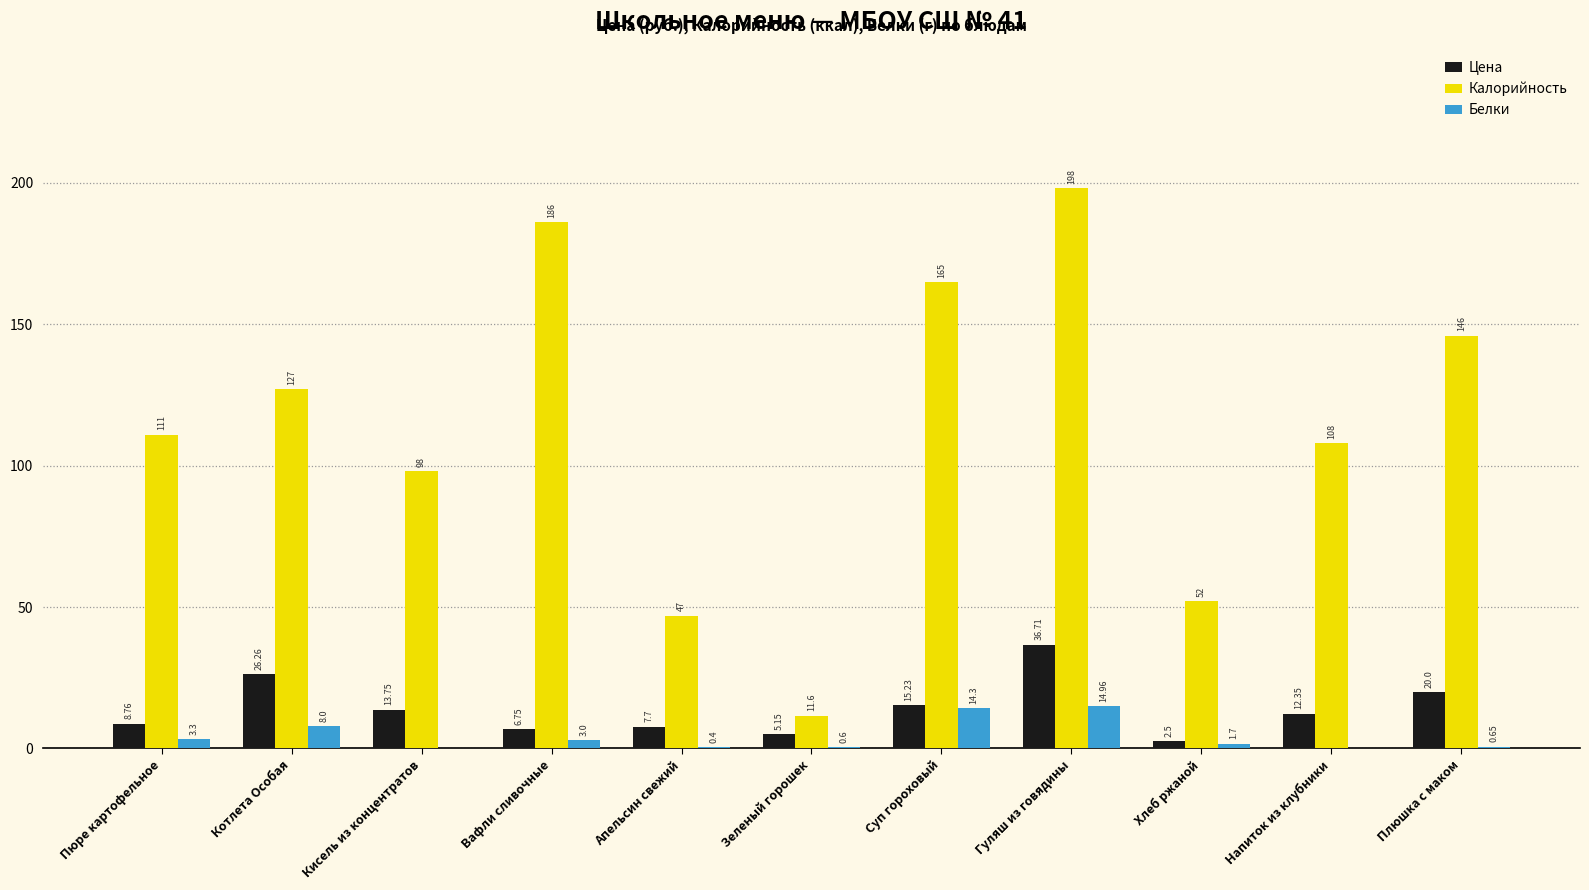

What is the sum of all Калорийность values?

1249.6